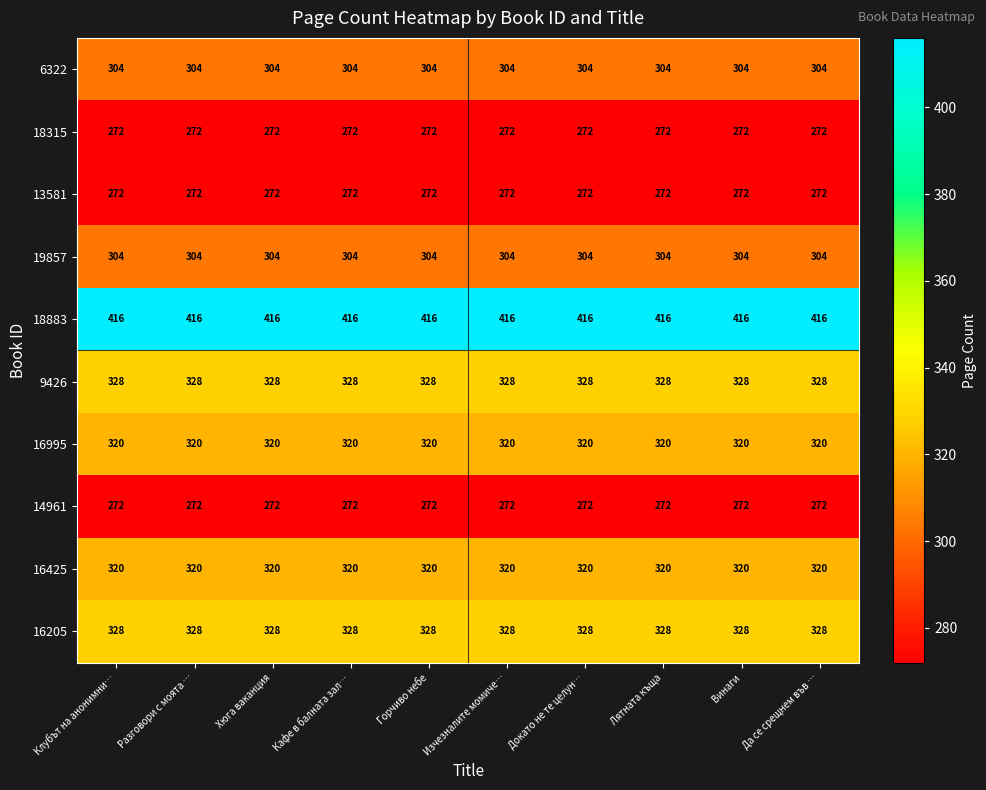

The value of 19857 at Разговори с моята … is 304. True or false?

True